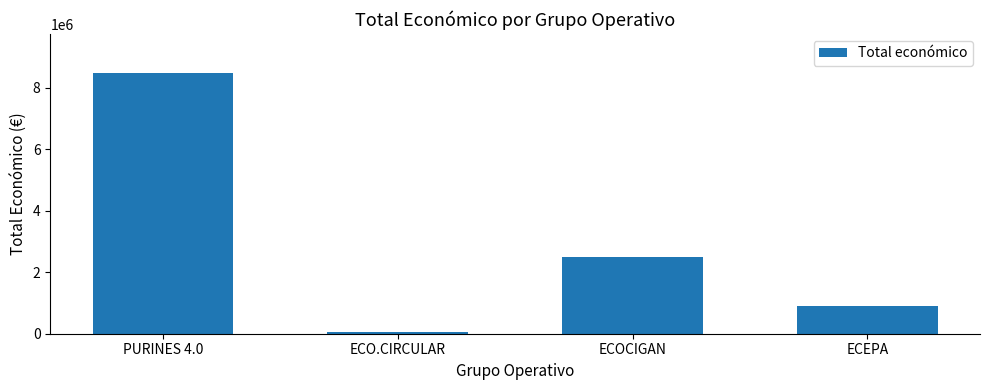

What is the average value?

2977850